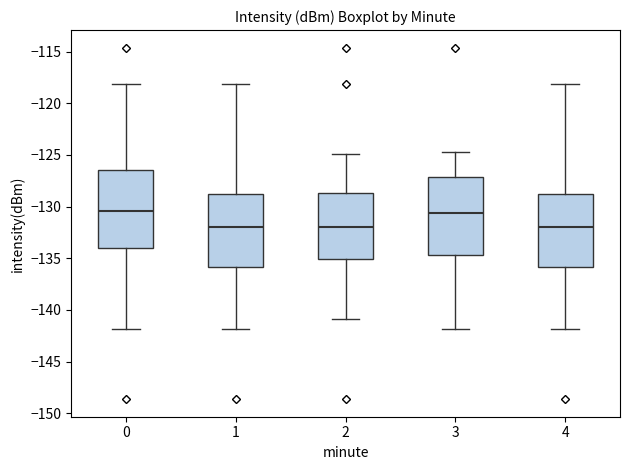

Reading left to right, transcribe this box plot: for each box, give where its median line is, the range the box spans, and where its two whiskers end, as read against the y-axis. The values are not printed on the chart, so give them approximately, as read against the axis.

0: median -130.5, box -134.0 to -126.5, whiskers -142.0 to -118.0
1: median -132.0, box -136.0 to -129.0, whiskers -142.0 to -118.0
2: median -132.0, box -135.0 to -128.5, whiskers -141.0 to -125.0
3: median -130.5, box -134.5 to -127.0, whiskers -142.0 to -124.5
4: median -132.0, box -136.0 to -129.0, whiskers -142.0 to -118.0